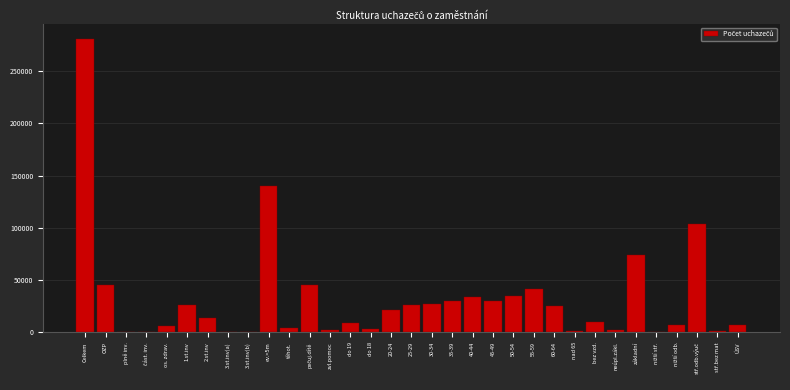

Which has a higher value, 50-54 or 20-24?

50-54